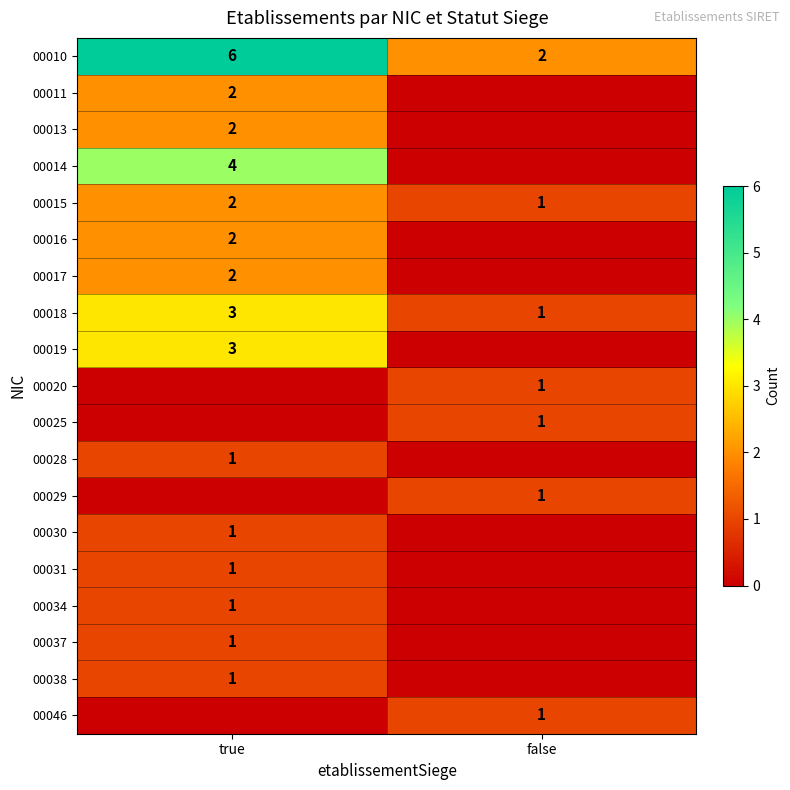

What is the difference between the highest and lowest values at true?

6